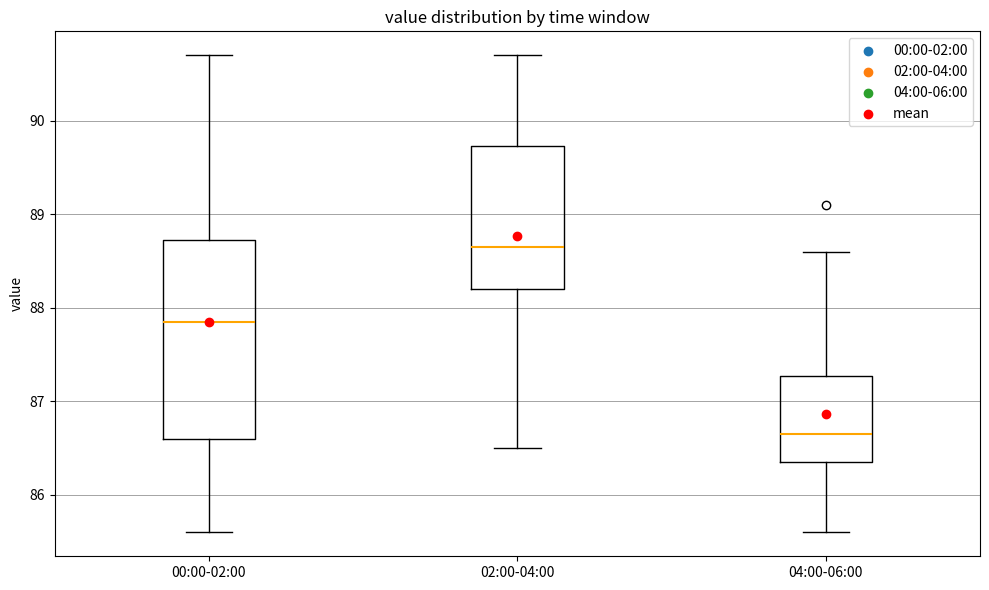

Which box is the tallest, from its lower edge to its upper edge?

00:00-02:00